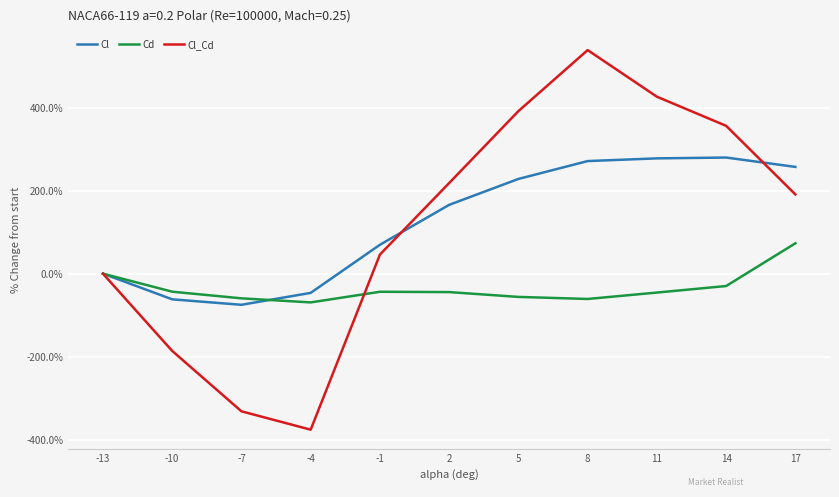

Does the chart display data point markers on the line(s)?

No